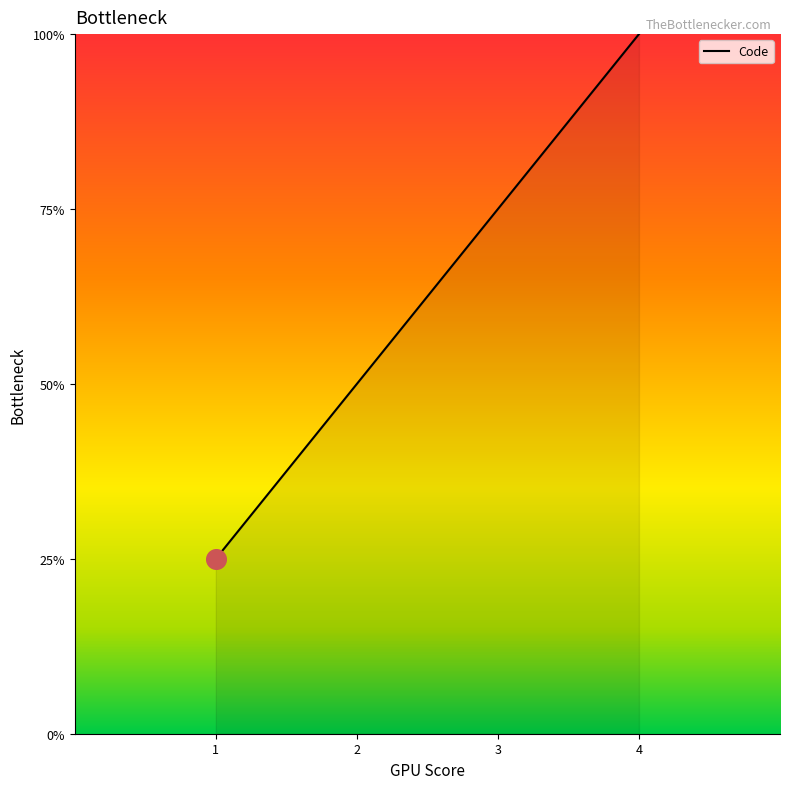

Is this an area chart (filled region under the line)?

Yes